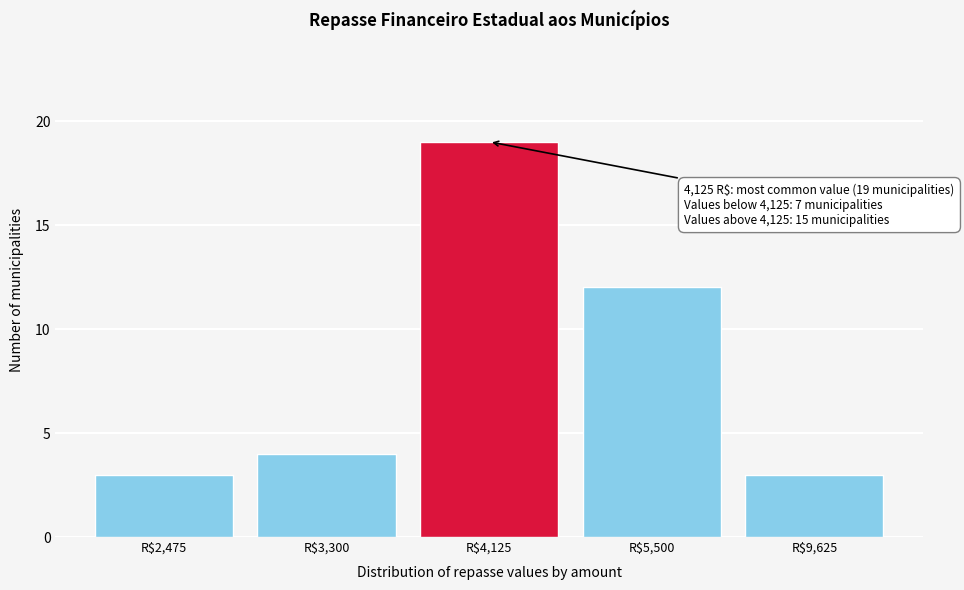

Reading left to right, what are all the values shown in this chart?

3	4	19	12	3